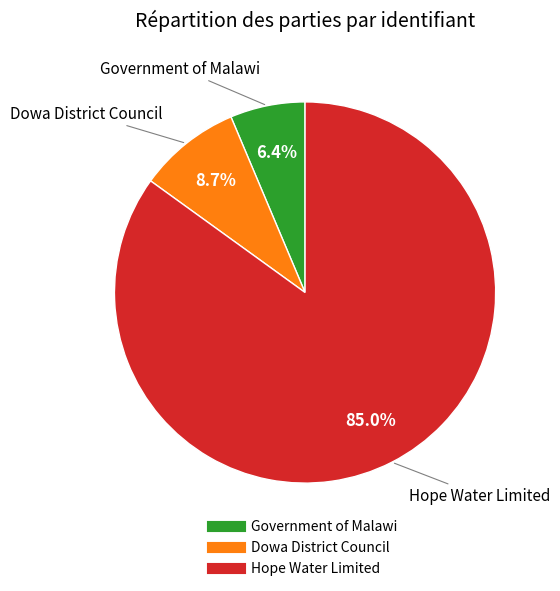

What percentage is the Government of Malawi slice, to the nearest percent?

6%